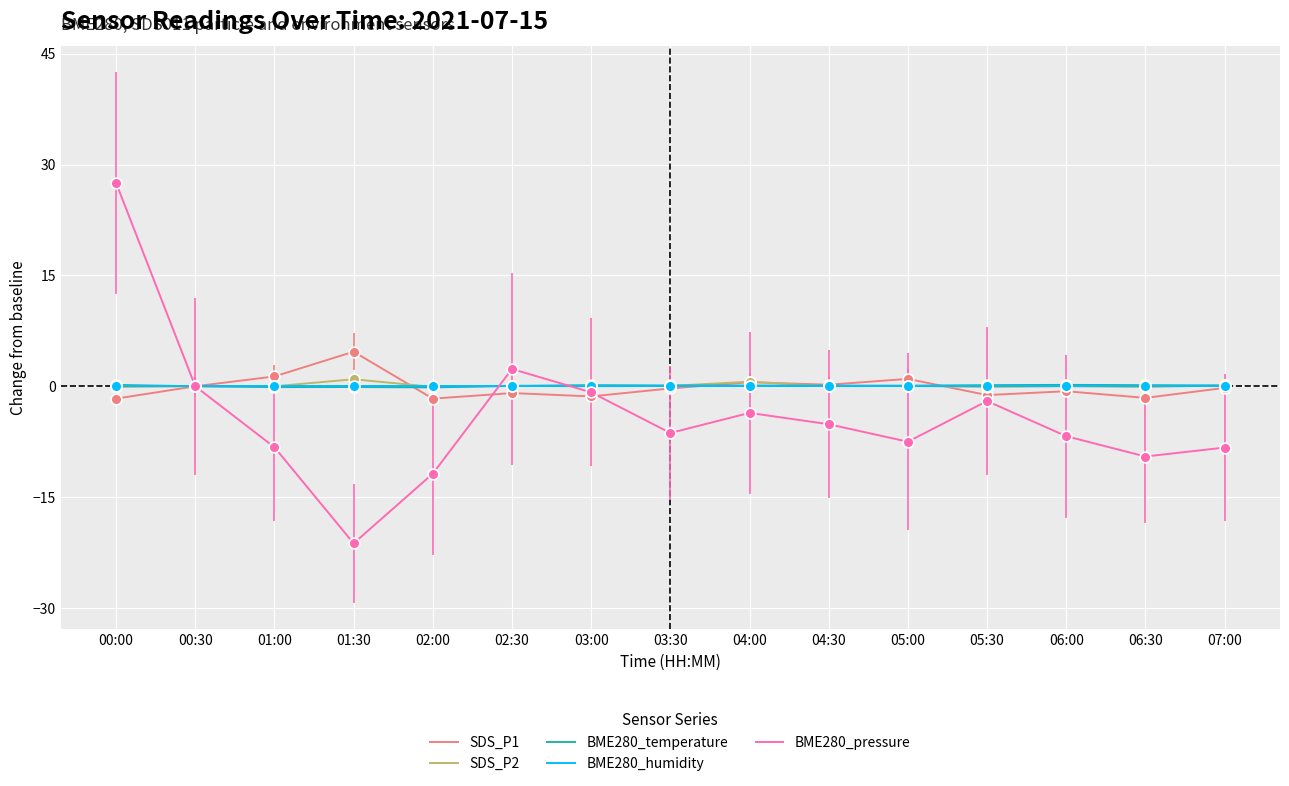

Which series has the largest range (max minus min)?

BME280_pressure